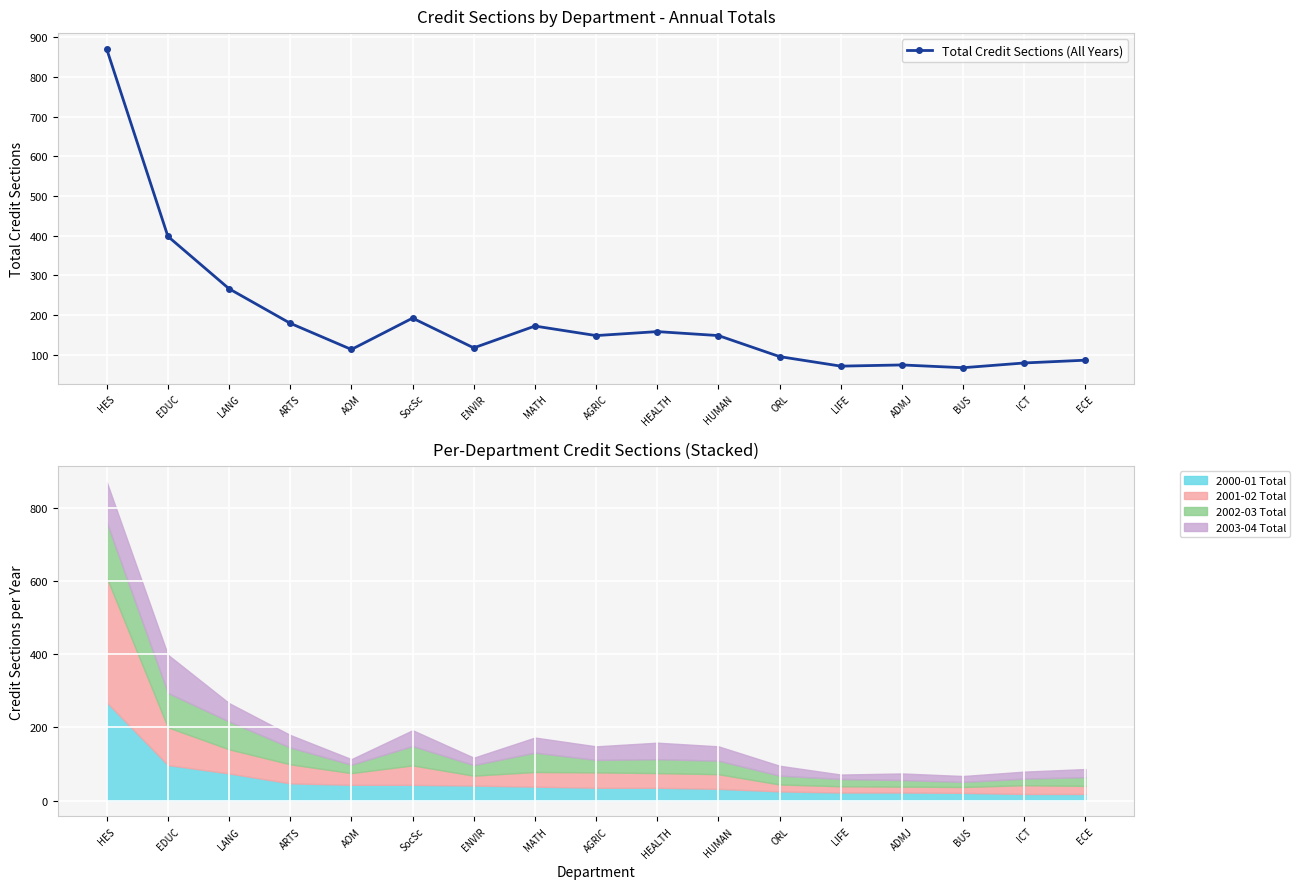

What is the change in value from ARTS to AGRIC?

-31